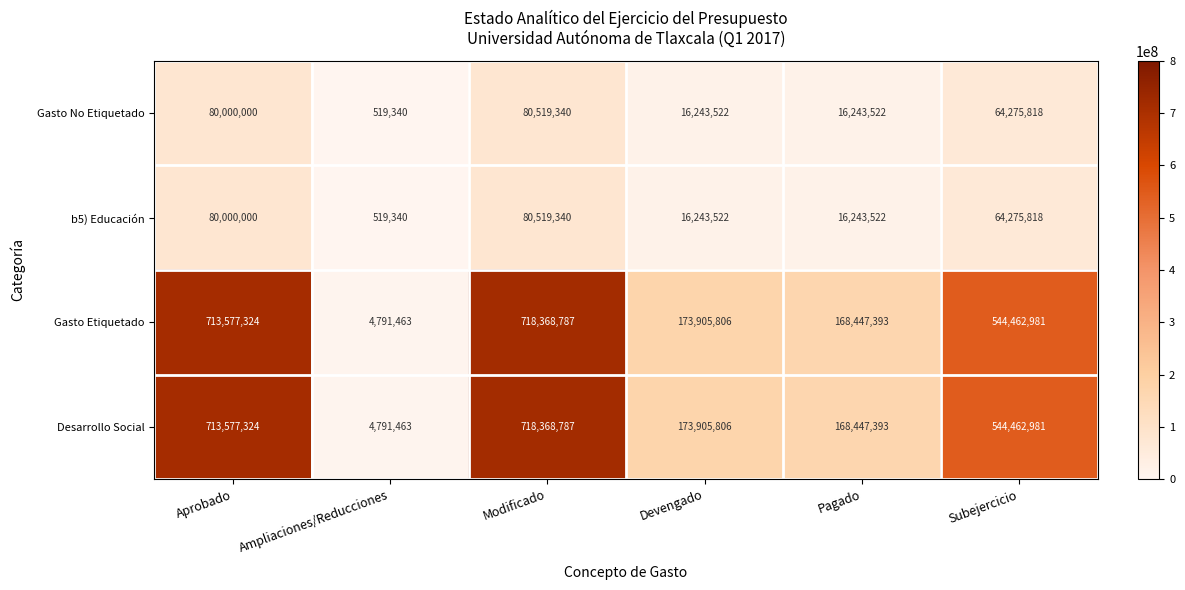

What is the total value across all series at Ampliaciones/Reducciones?

10621606